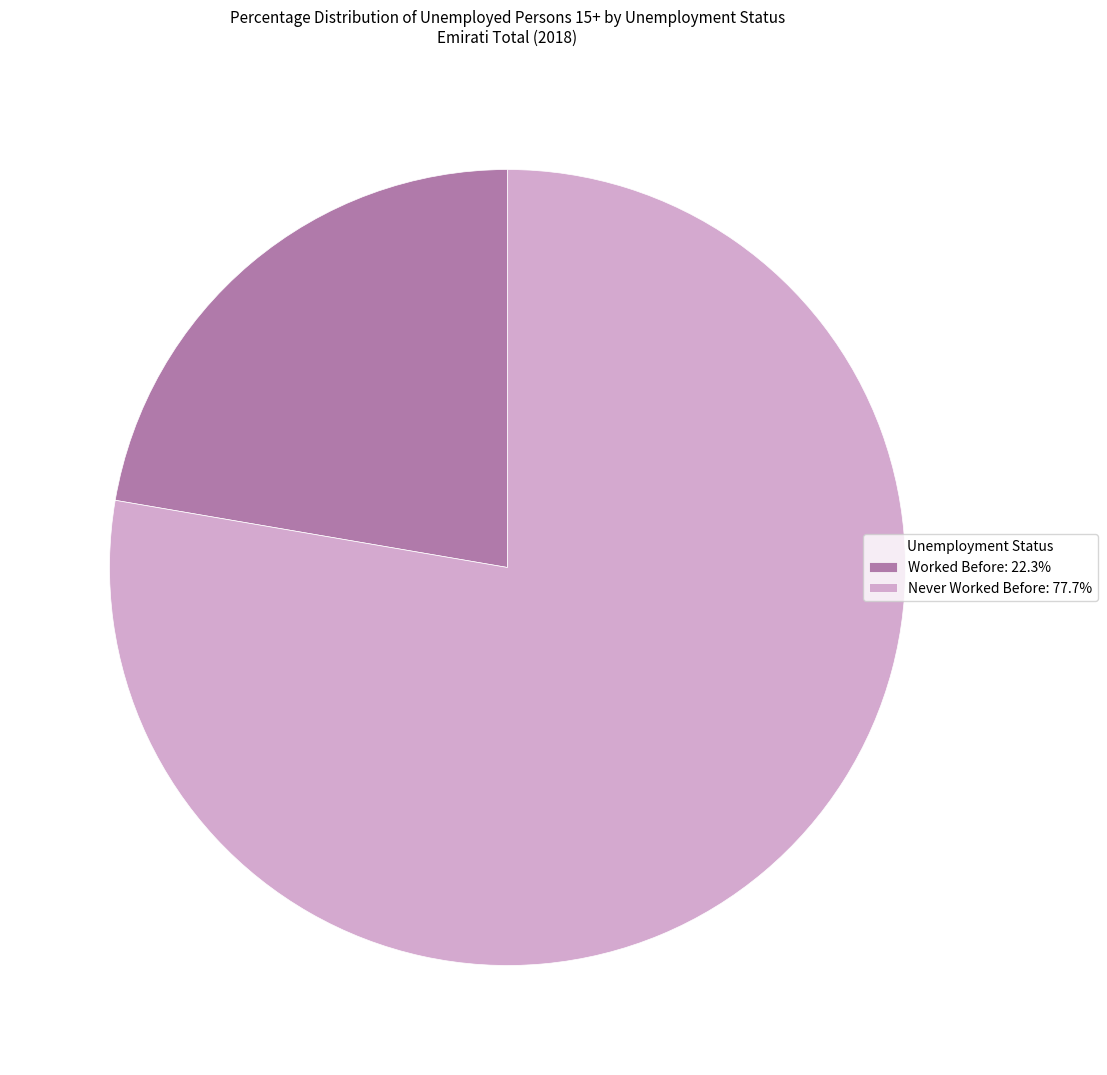

Approximately how many times larger is the value at Worked Before: 22.3% compared to Never Worked Before: 77.7%?

0.3